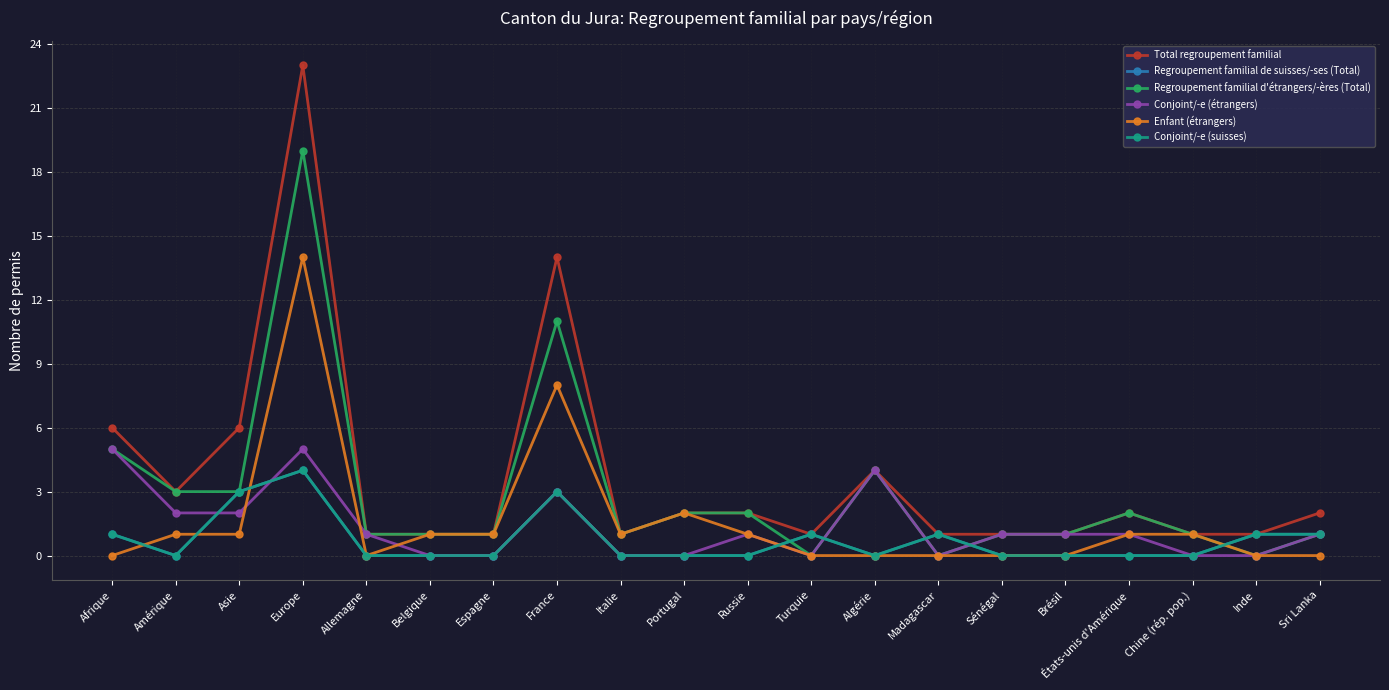

What is the difference between the maximum and minimum values in the Enfant (étrangers) series?

14